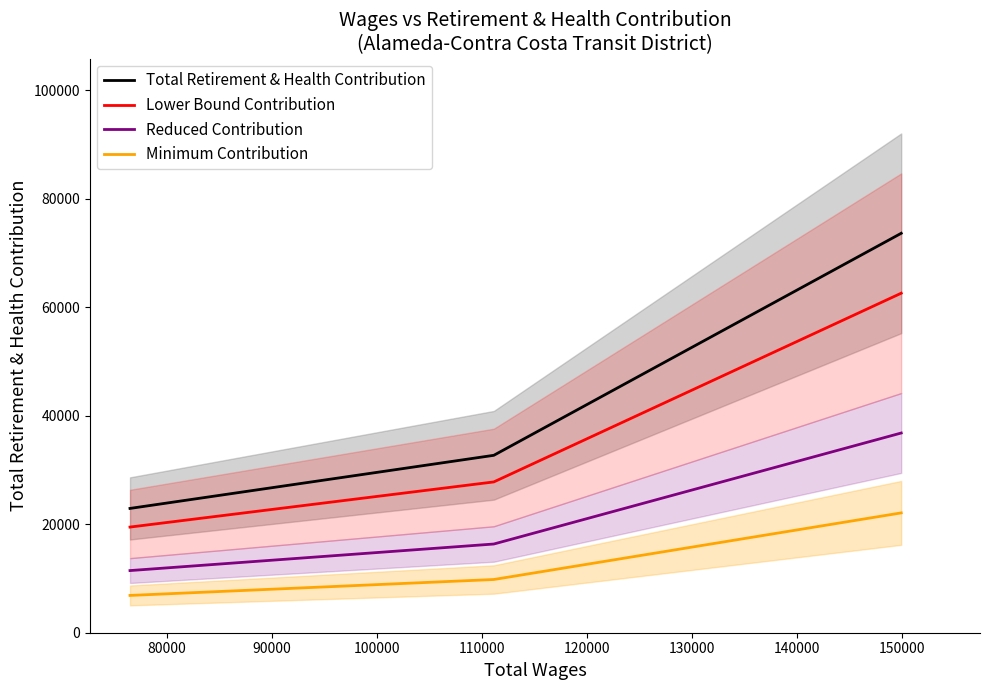

Reading left to right, extract all data points from this chart.

Total Retirement & Health Contribution: 22908.0	32697.0	73617.0
Lower Bound Contribution: 19471.8	27792.5	62574.4
Reduced Contribution: 11454.0	16348.5	36808.5
Minimum Contribution: 6872.4	9809.1	22085.1